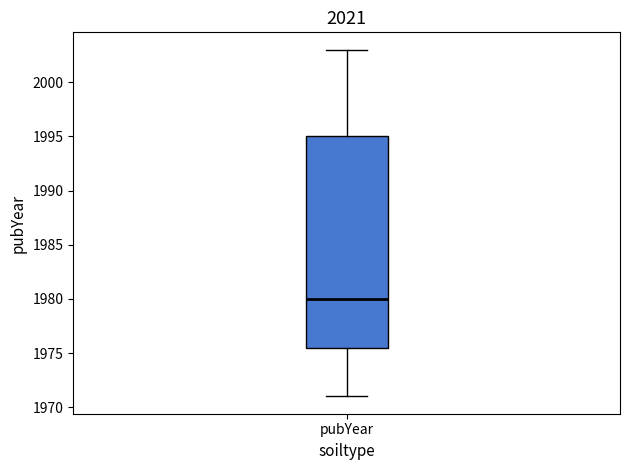

Read this box plot against the y-axis: the position of the median line, the range covered by the box, and the ends of both whiskers. The values are not printed on the chart, so give them approximately, as read against the axis.

median 1980.0, box 1975.5 to 1995.0, whiskers 1971.0 to 2003.0